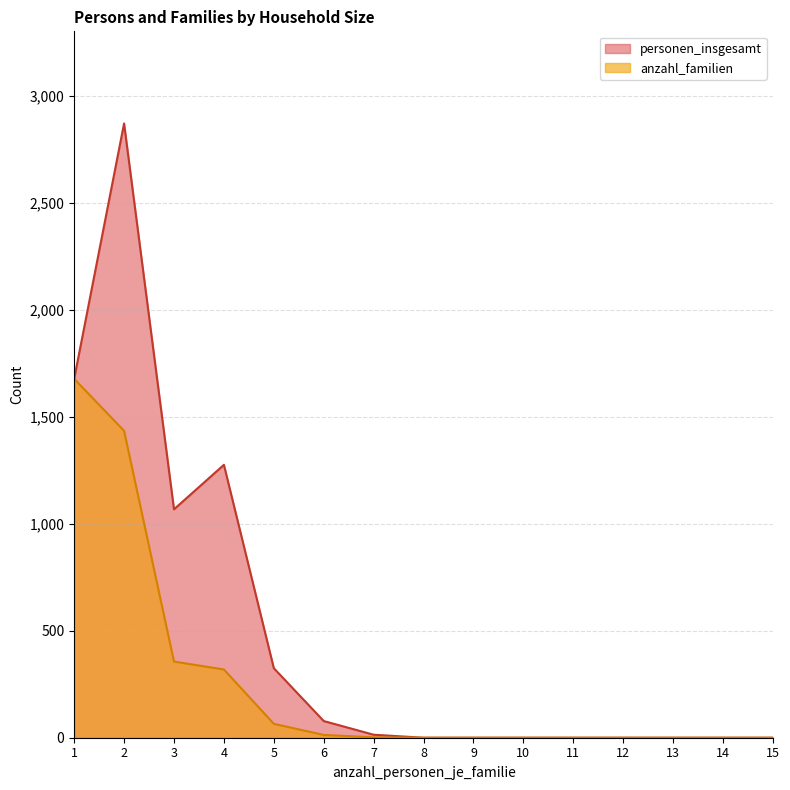

At how many categories does at least one series exceed 246?

5